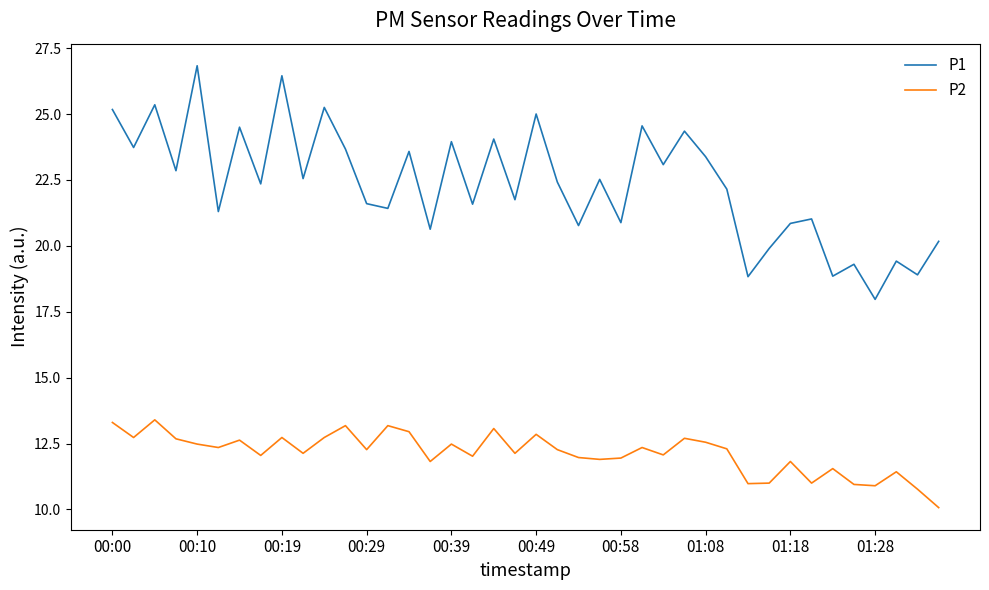

True or false: P2 and P1 cross at least once.

False